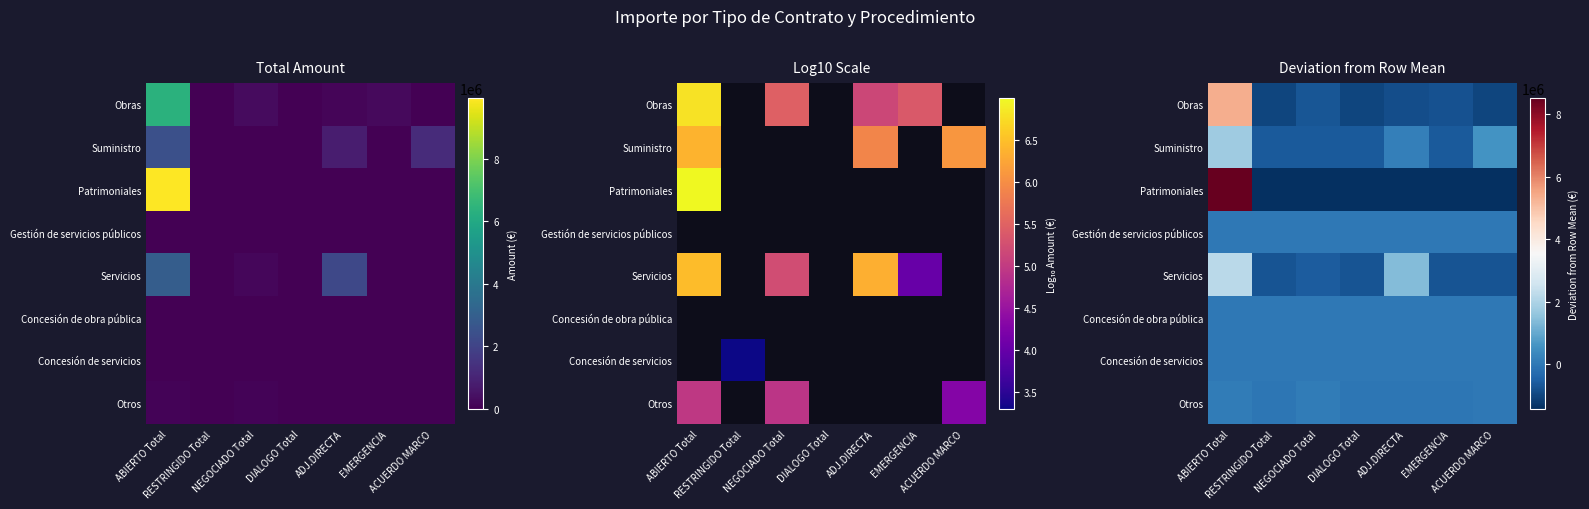

At which category does the chart reach its peak across all series?

ABIERTO Total